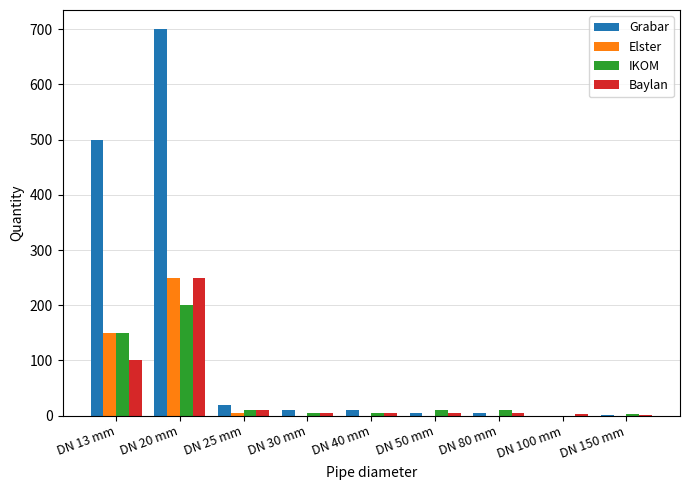

What is the maximum value shown in the chart?

700